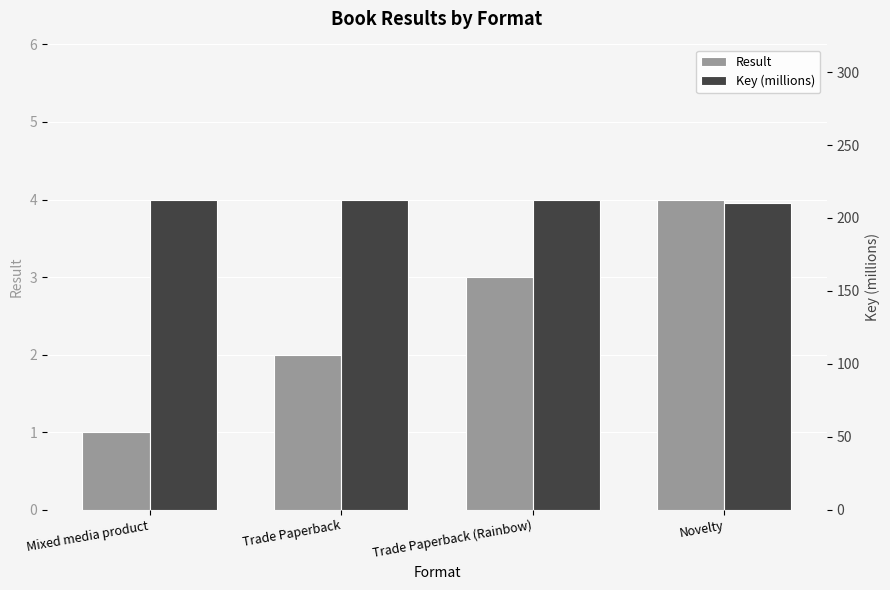

What is the label of the 1st bar from the left?

Mixed media product